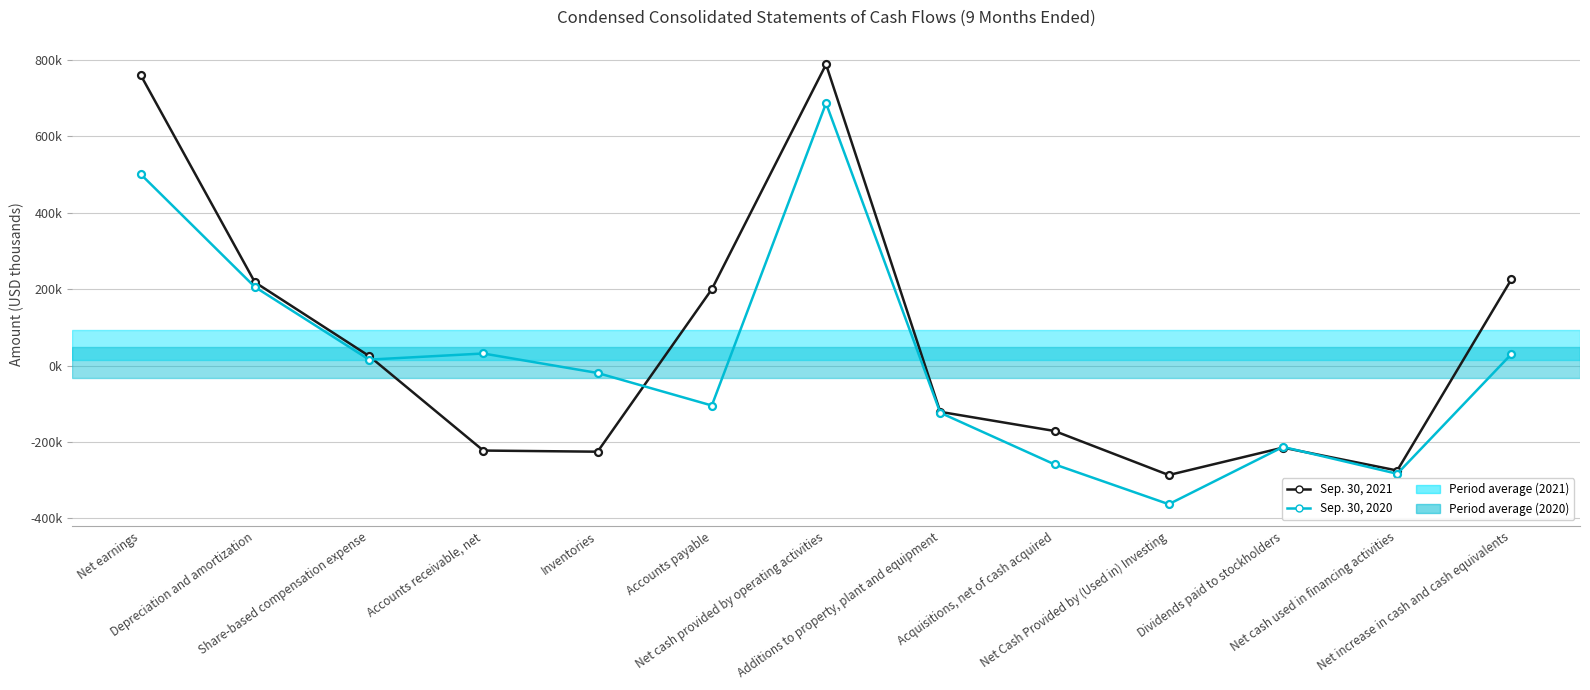

Does the chart have visible grid lines?

Yes